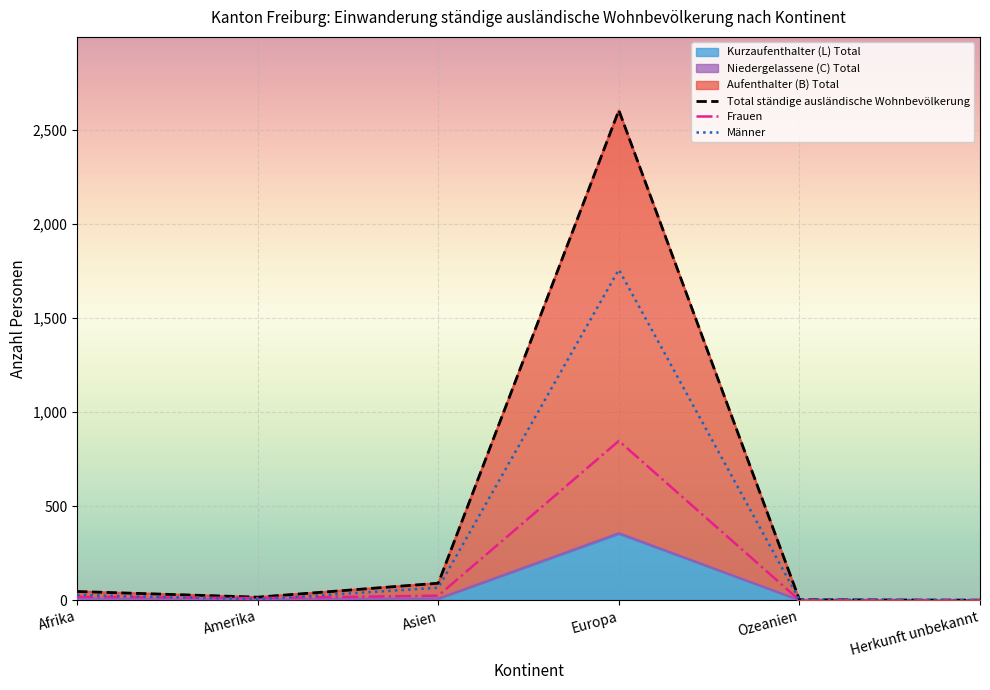

Which series changed the most between Afrika and Asien?

Total ständige ausländische Wohnbevölkerung